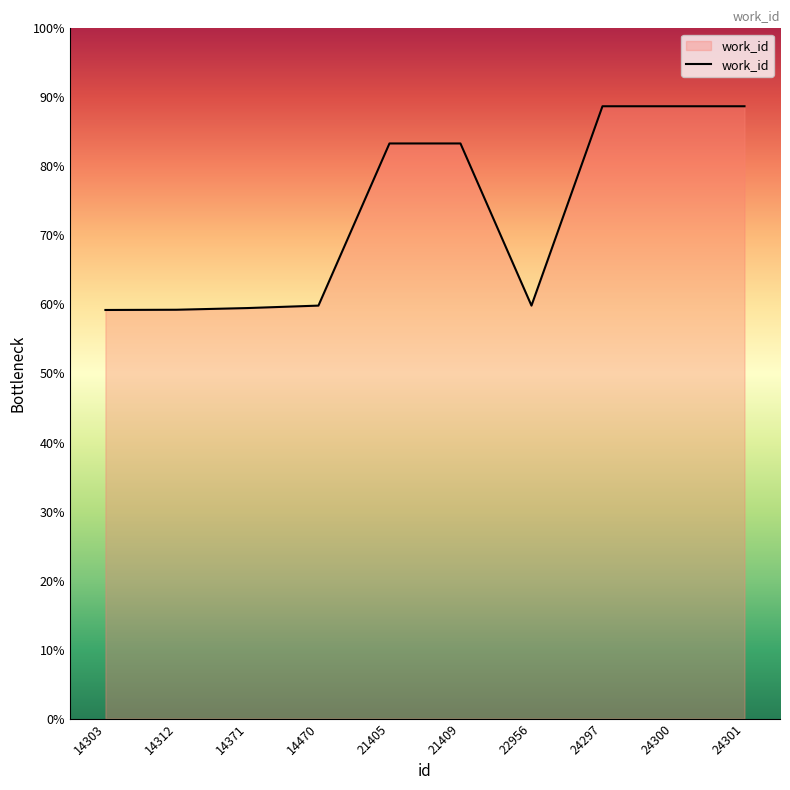

At which category does the data reach its first local valley?

22956